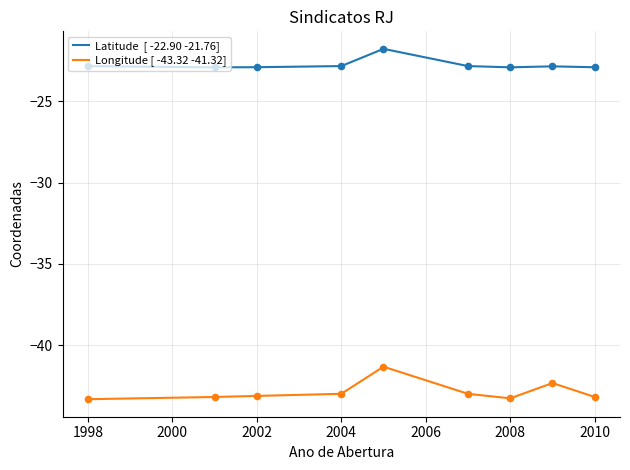

What is the minimum value shown in the chart?

-43.3